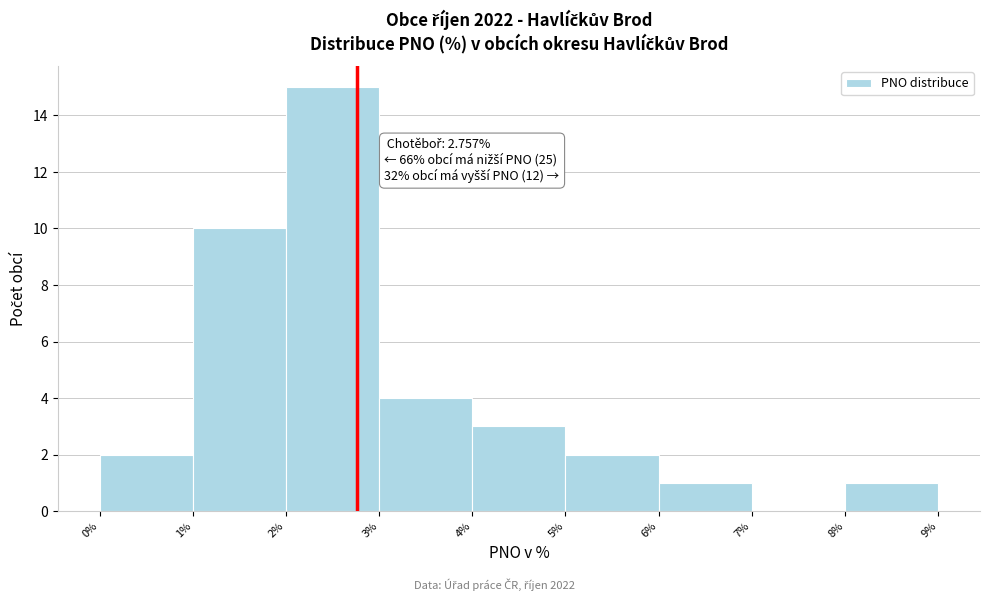

Which range on the x-axis has the tallest bar?

2% to 3%